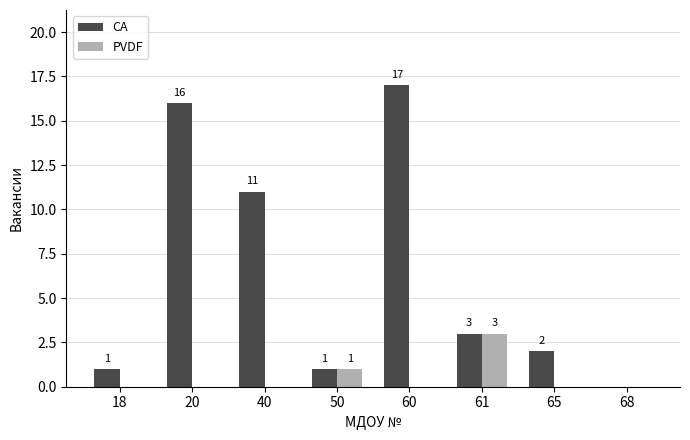

Which series has the largest total across all categories?

CA